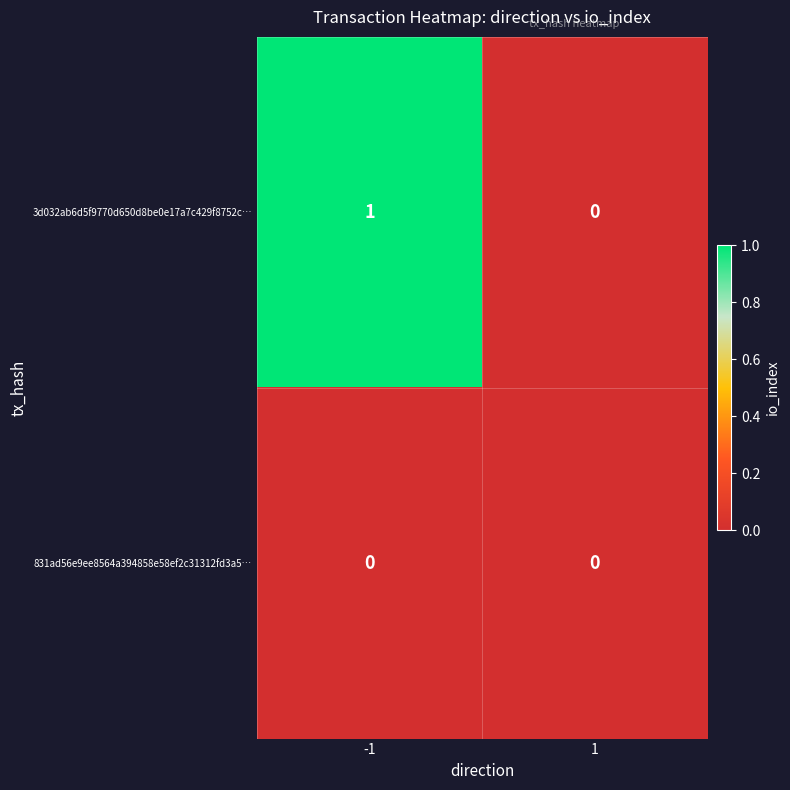

Which series has the largest total across all categories?

3d032ab6d5f9770d650d8be0e17a7c429f8752c…